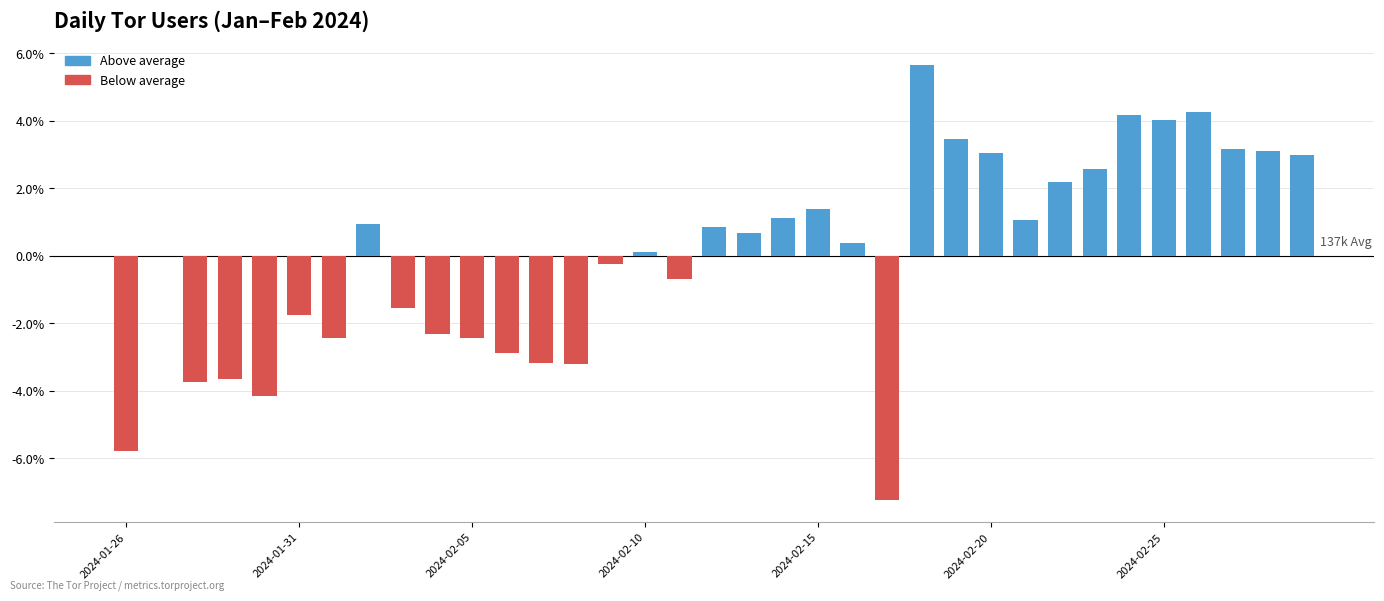

Count the number of data series in this chart.

1